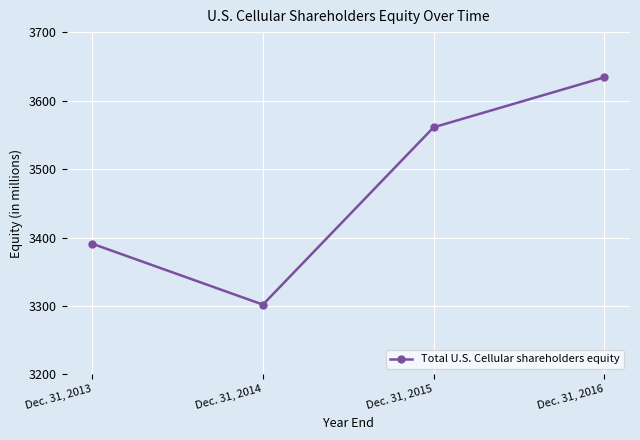

How many lines are shown in the chart?

1